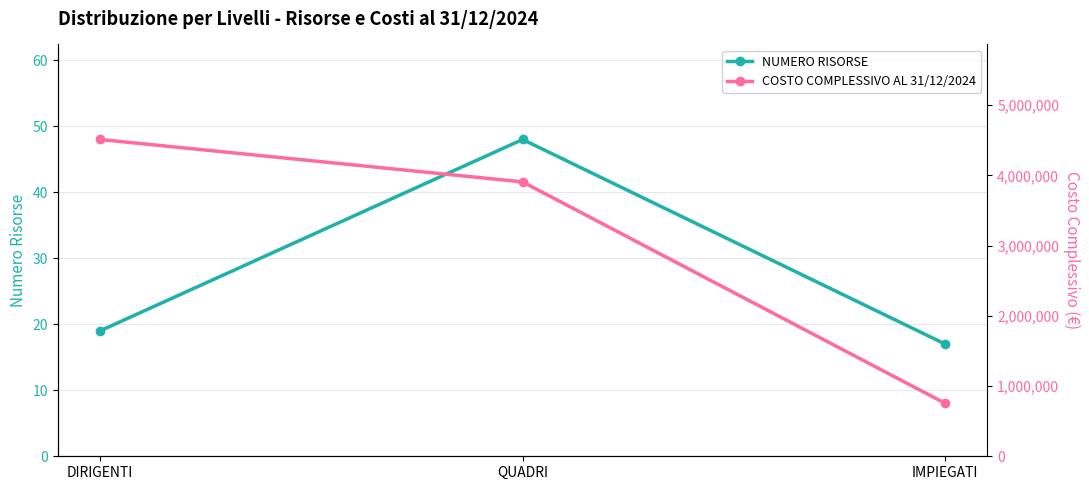

How many lines are shown in the chart?

2